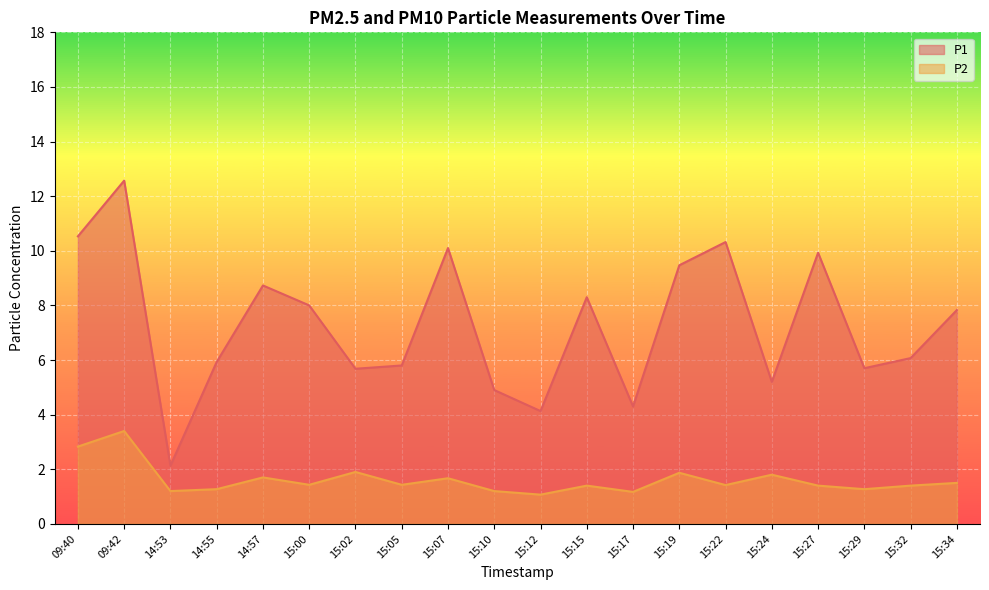

What is the label of the 18th point from the right?

14:53